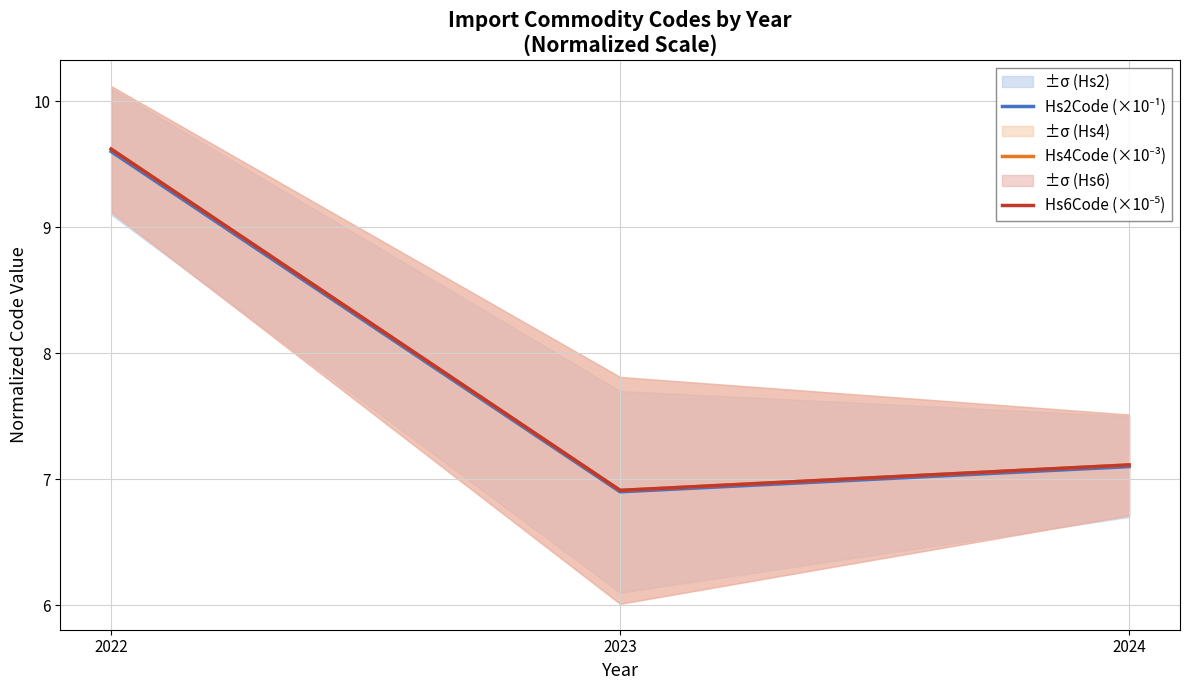

At which category is the sum across all series the highest?

2022